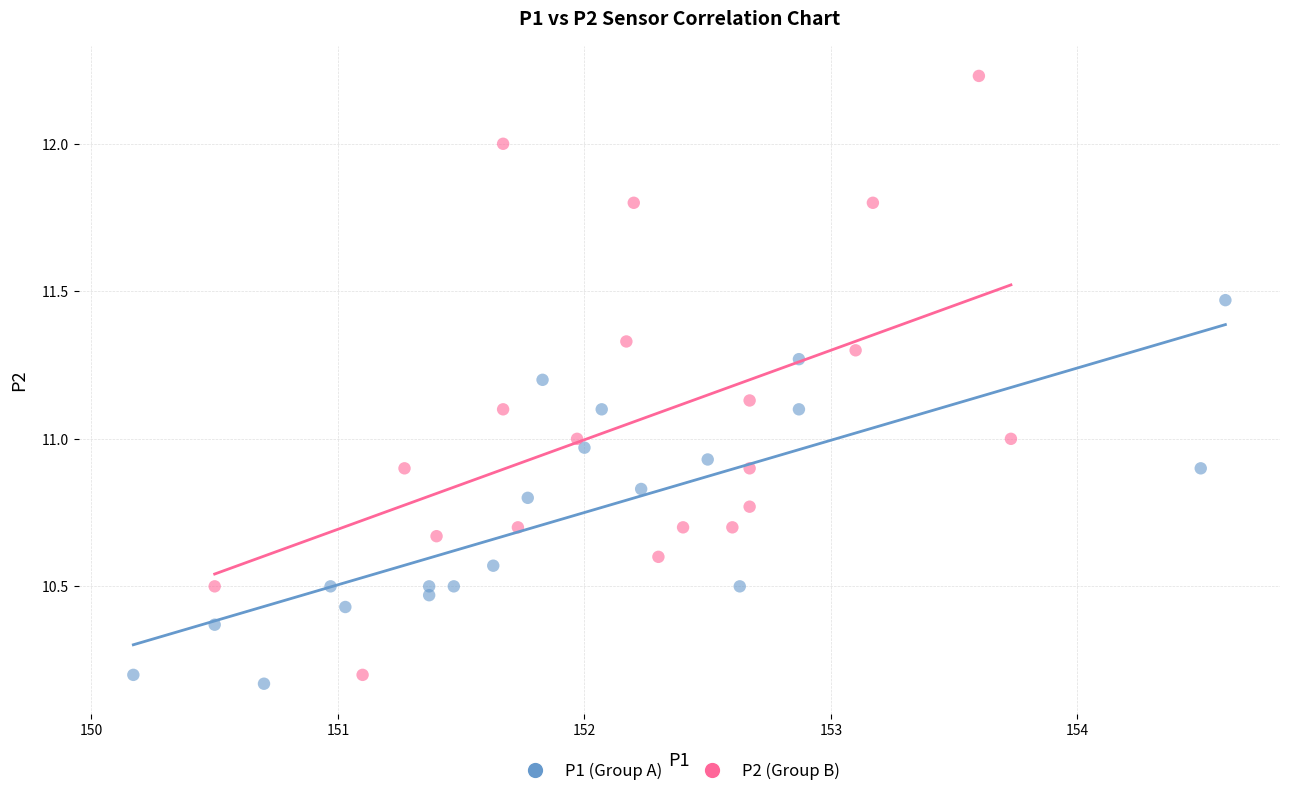

Which series reaches the minimum Y coordinate?

P1 (Group A)